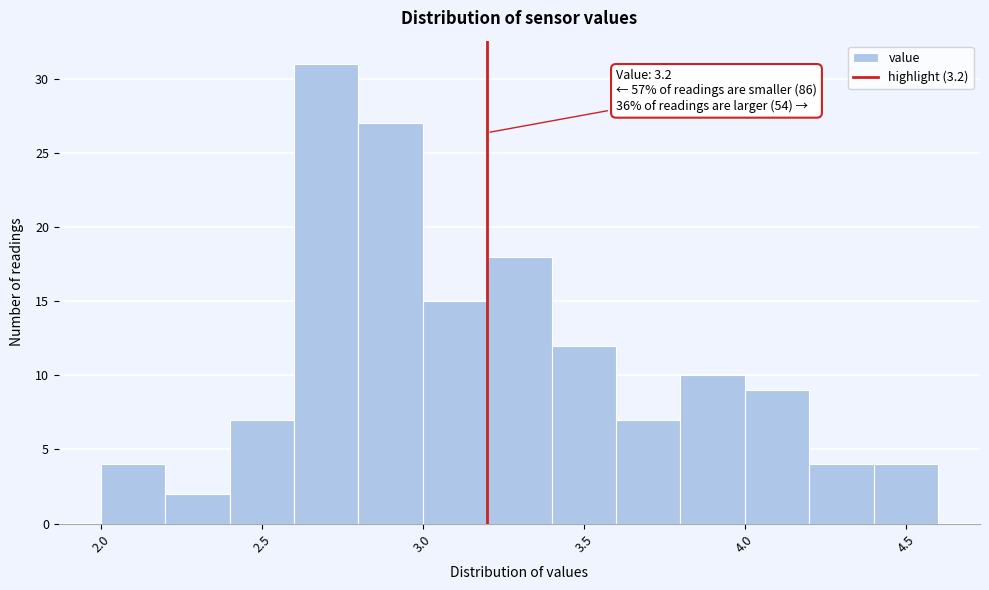

Over which range of the x-axis is the bar tallest?

2.6 to 2.8